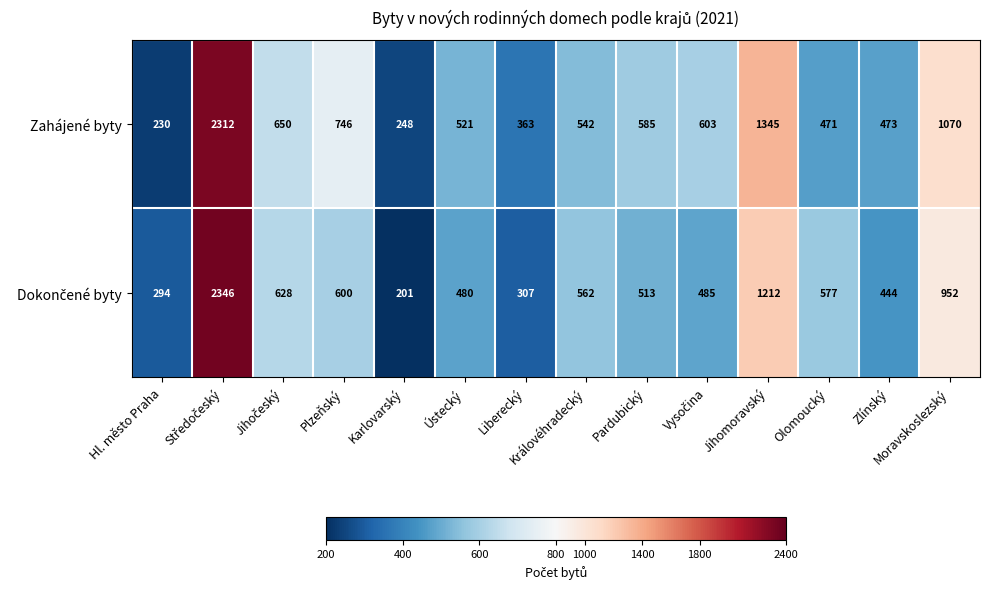

Count the number of categories in the chart.

14